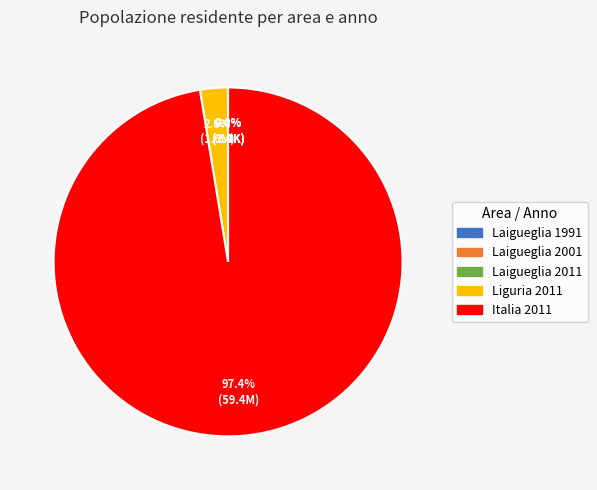

Is there any slice that represents more than half of the pie?

Yes